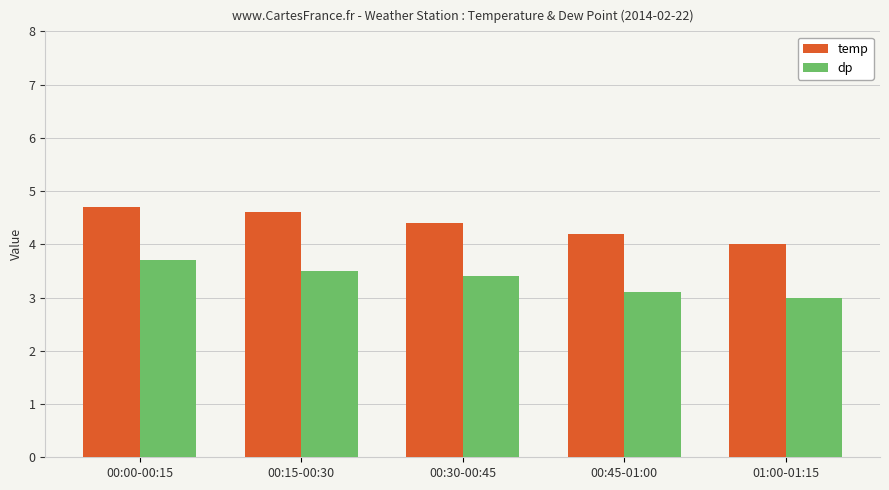

What is the value of the dp bar at the 2nd from the left?

3.5